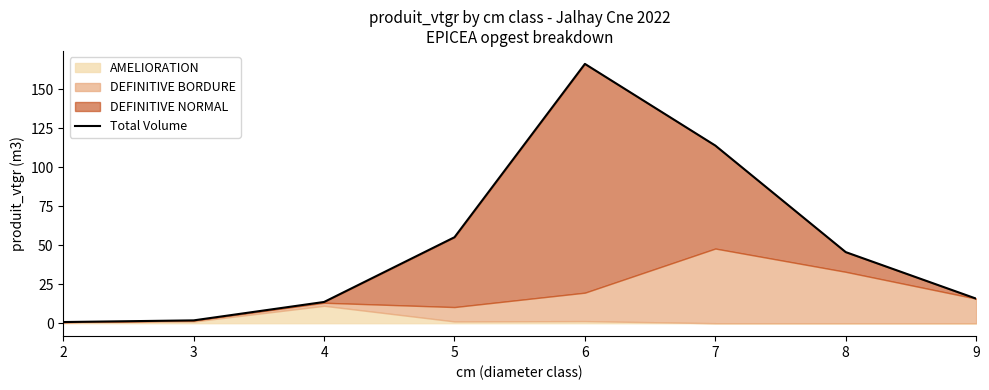

What is the sum of the values at 3 and 8?

47.4